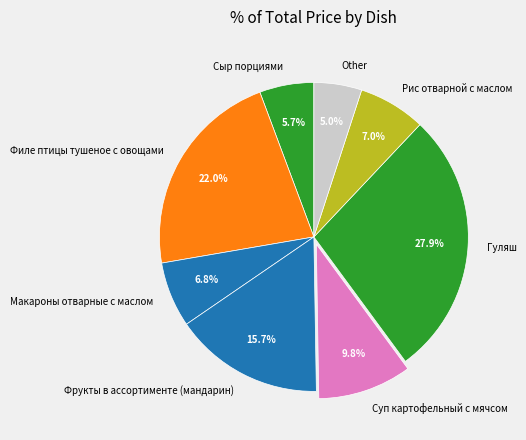

Is there a majority slice in this chart?

No